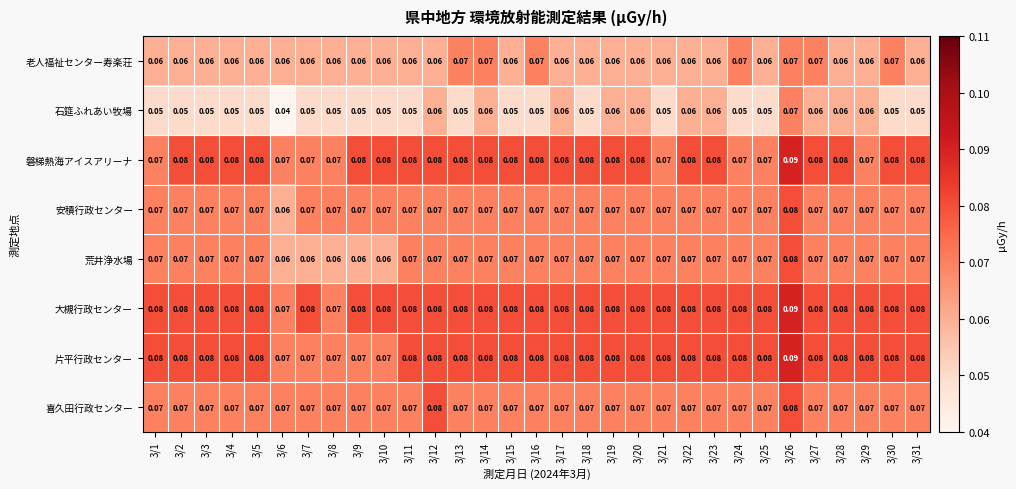

Which series has the largest total across all categories?

大槻行政センター